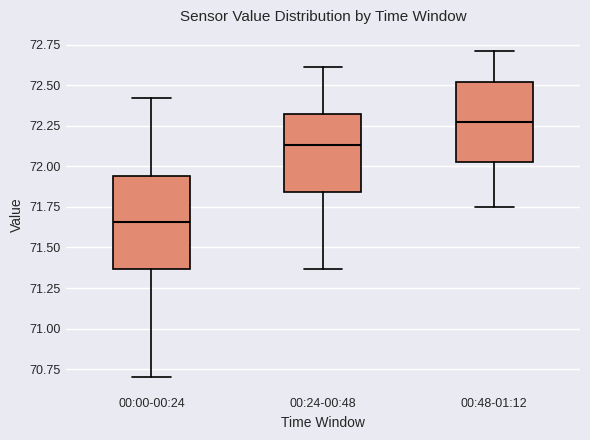

Reading left to right, transcribe this box plot: for each box, give where its median line is, the range the box spans, and where its two whiskers end, as read against the y-axis. The values are not printed on the chart, so give them approximately, as read against the axis.

00:00-00:24: median 71.65, box 71.35 to 71.95, whiskers 70.70 to 72.40
00:24-00:48: median 72.15, box 71.85 to 72.30, whiskers 71.35 to 72.60
00:48-01:12: median 72.30, box 72.05 to 72.50, whiskers 71.75 to 72.70